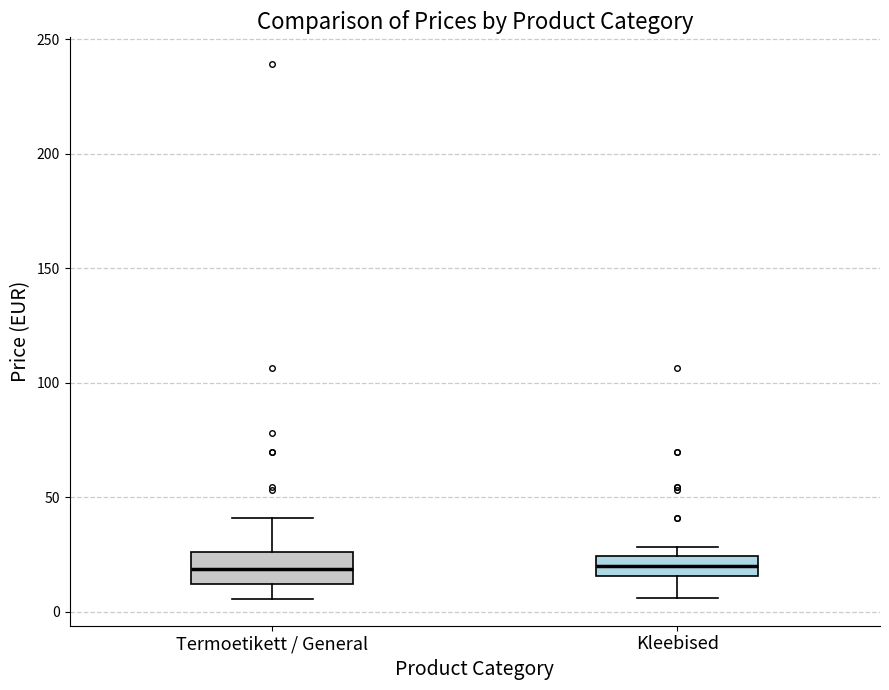

Reading left to right, read every box against the y-axis: the position of its median line, the range the box covers, and the ends of its whiskers. The values are not printed on the chart, so give them approximately, as read against the axis.

Termoetikett / General: median 20, box 10 to 25, whiskers 5 to 40
Kleebised: median 20, box 15 to 25, whiskers 5 to 30